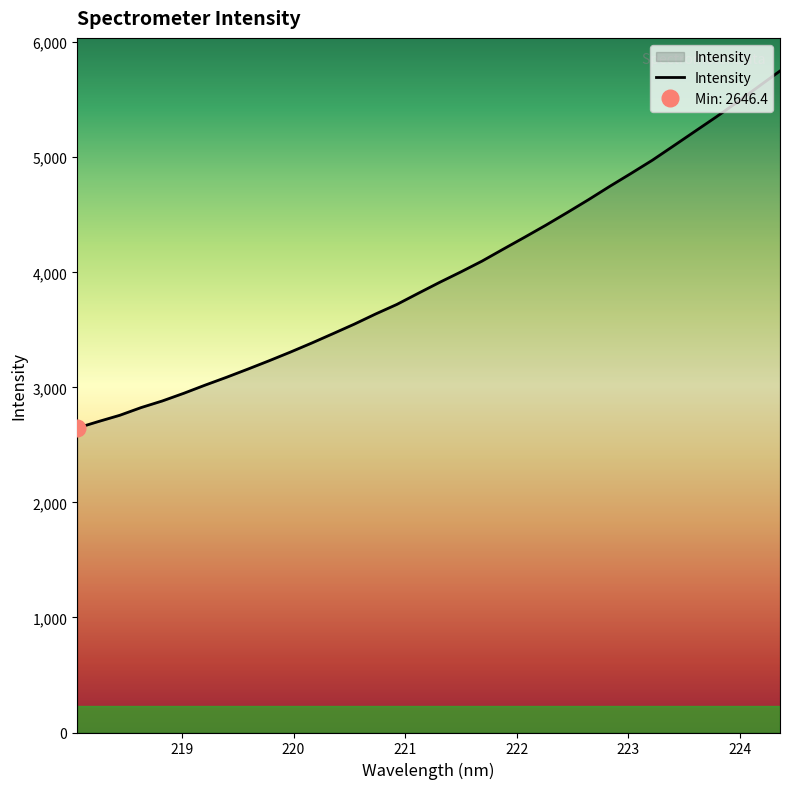

What is the minimum value for Intensity?

2646.4